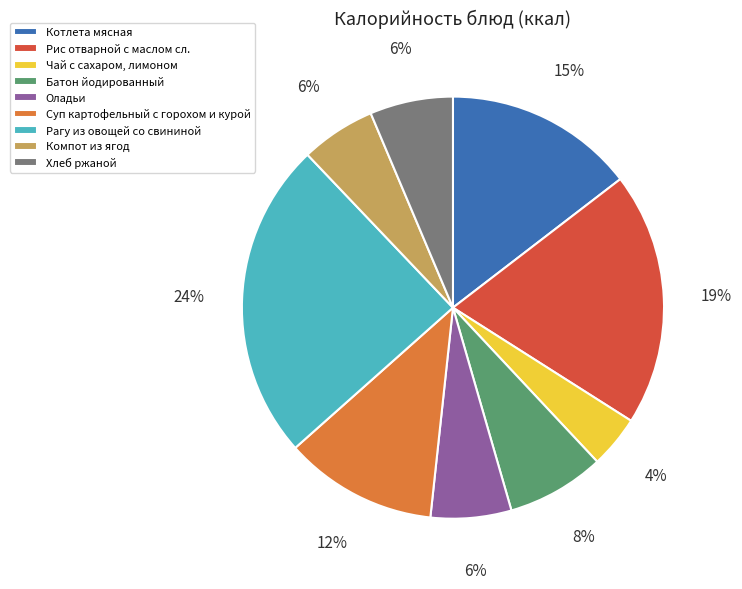

Is it true that Оладьи is 6% of the pie?

True